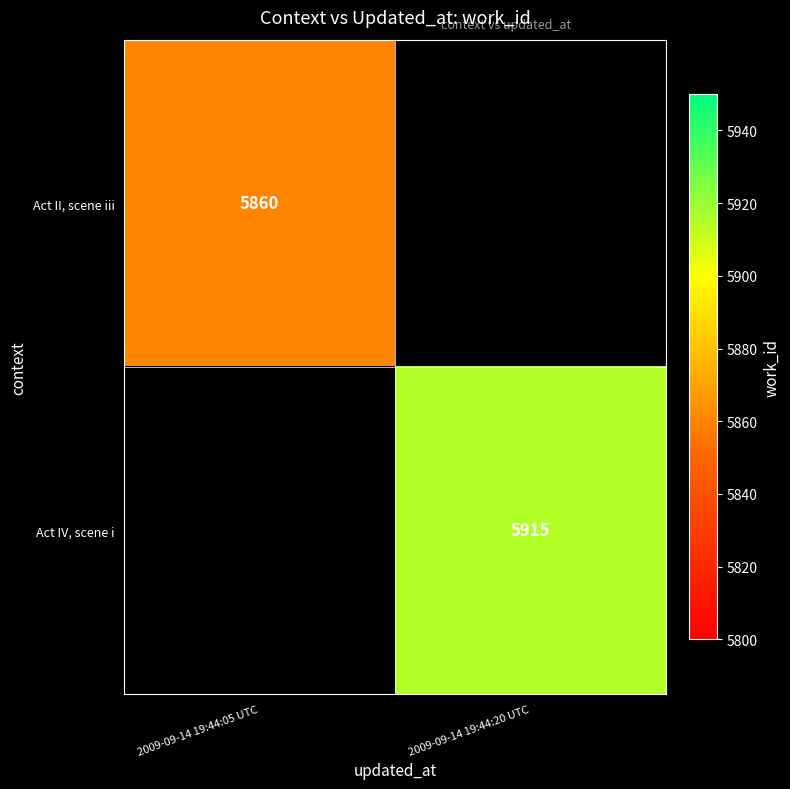

Is it true that Act IV, scene i equals 3440 at 2009-09-14 19:44:20 UTC?

False